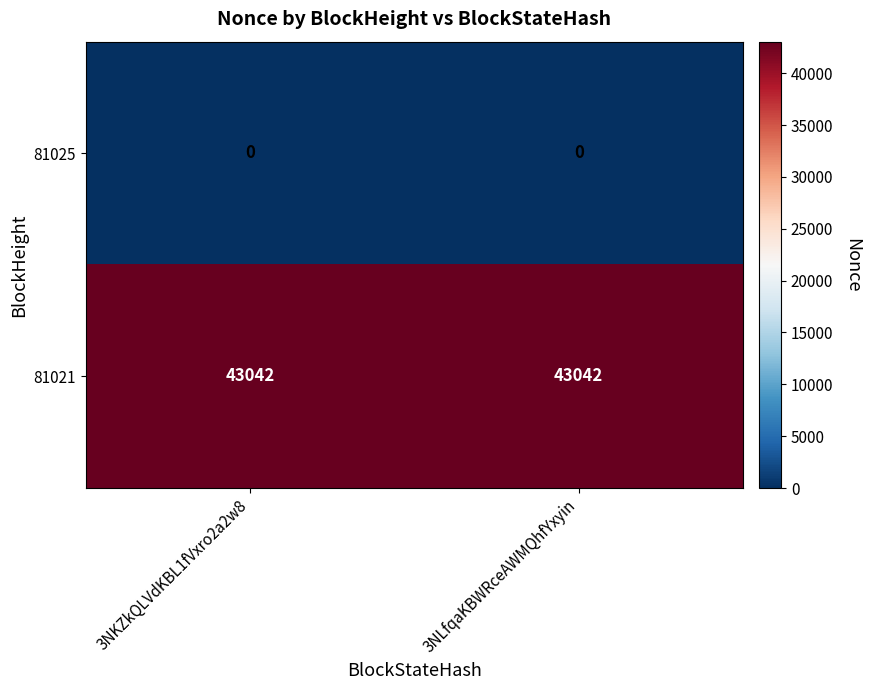

Reading left to right, extract all data points from this chart.

81025: 0	0
81021: 43042	43042